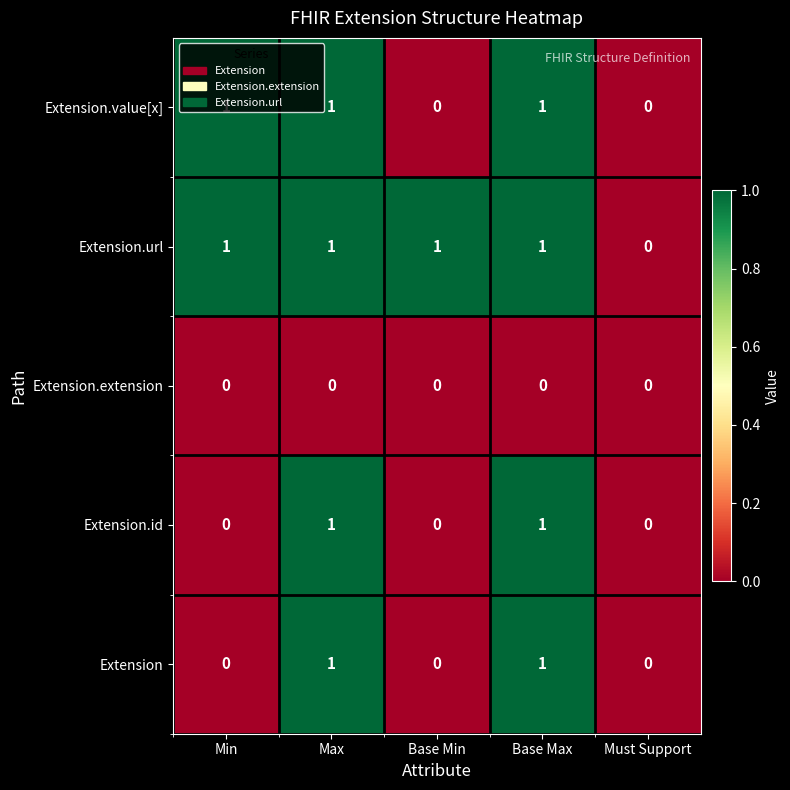

Which series has the largest total across all categories?

Extension.url